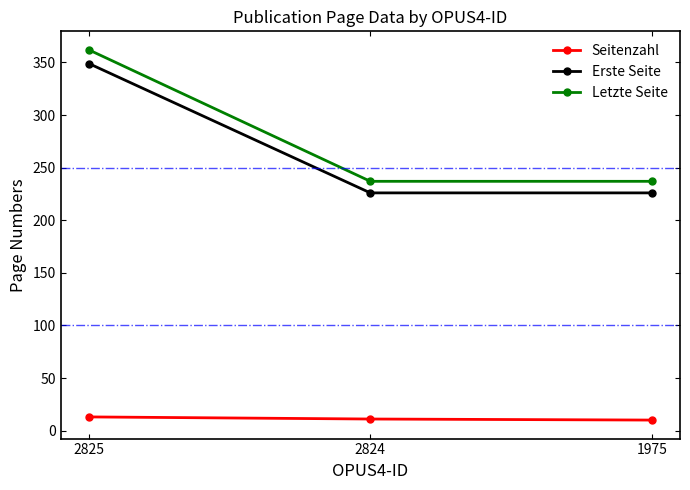

Rank the series by their maximum value, from highest to lowest.

Letzte Seite, Erste Seite, Seitenzahl